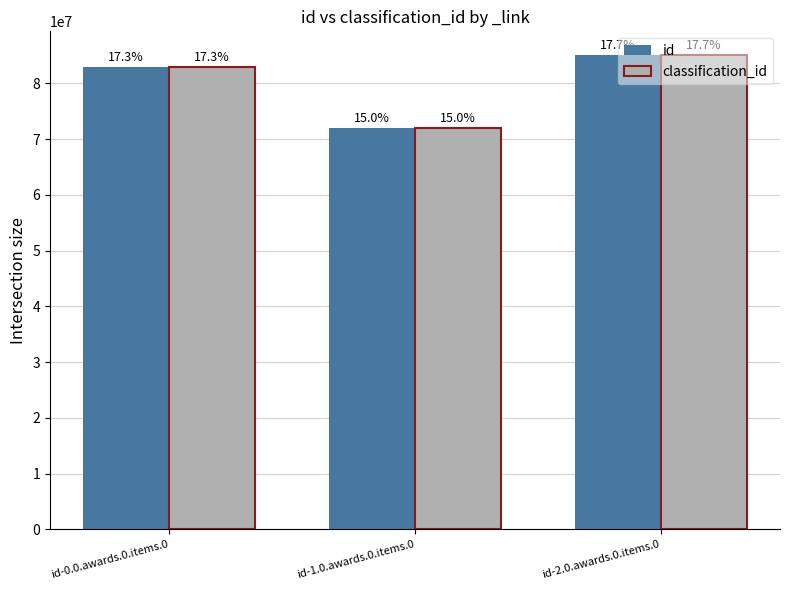

Rank the series at id-1.0.awards.0.items.0 from highest to lowest value.

id, classification_id